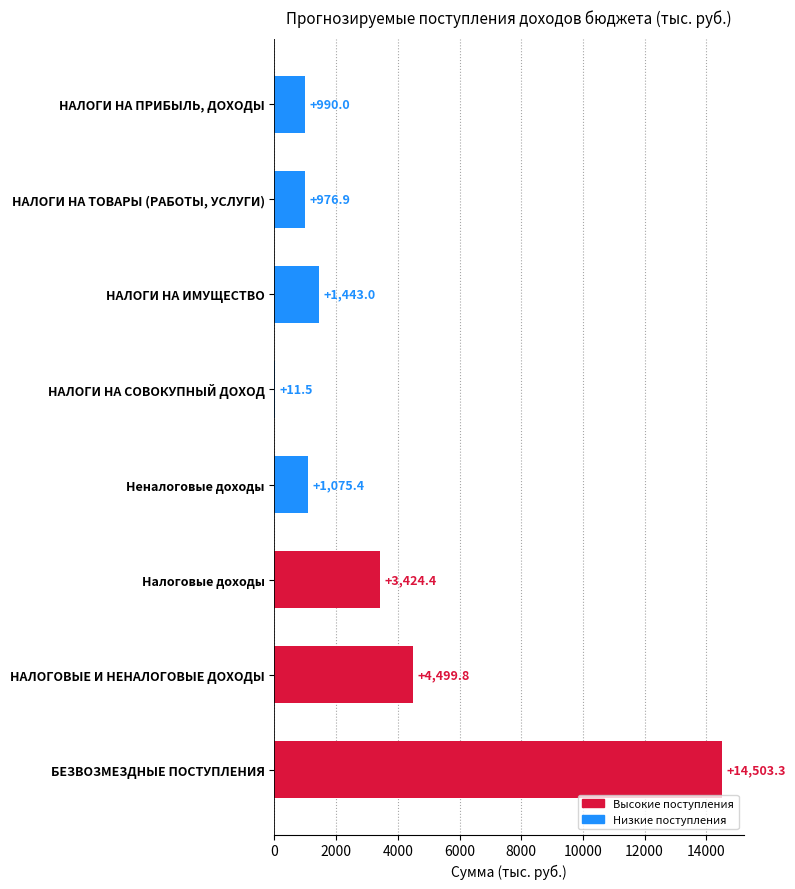

What value does the data have at НАЛОГИ НА ПРИБЫЛЬ, ДОХОДЫ?

990.0